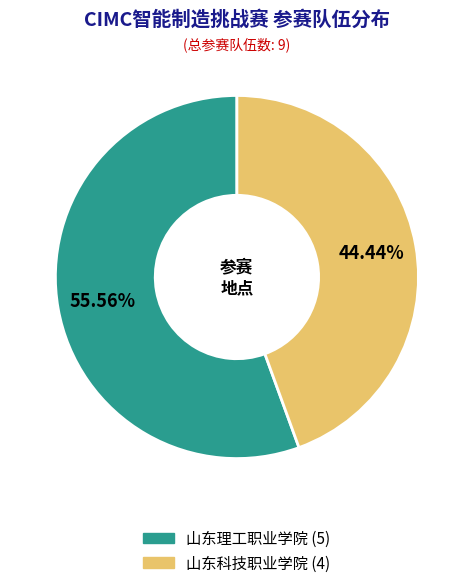

Is there any slice that represents more than half of the pie?

Yes